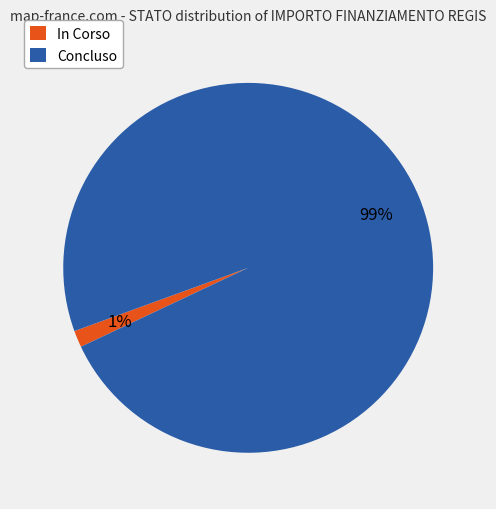

How many slices are in this pie chart?

2